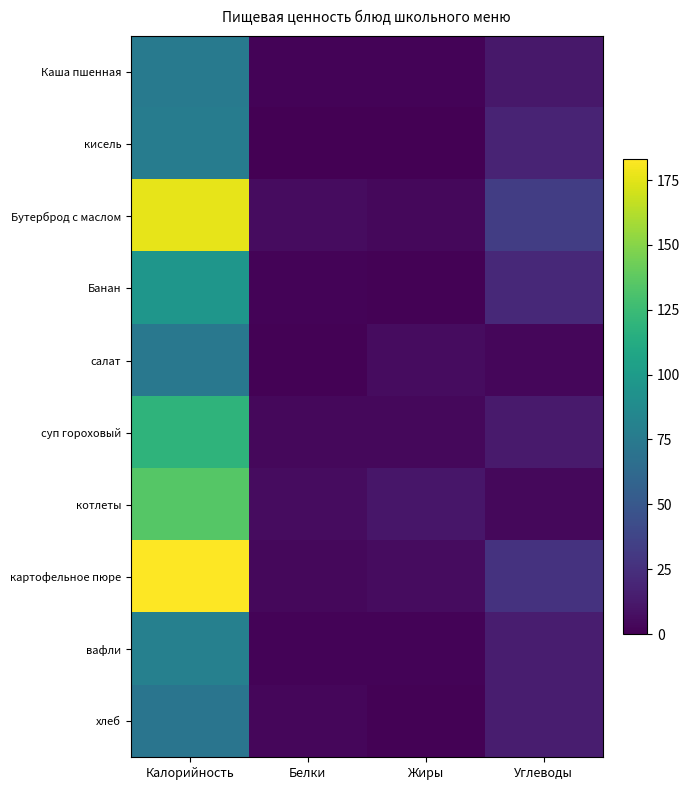

What is the spread (max minus min) of values at Калорийность?

112.0